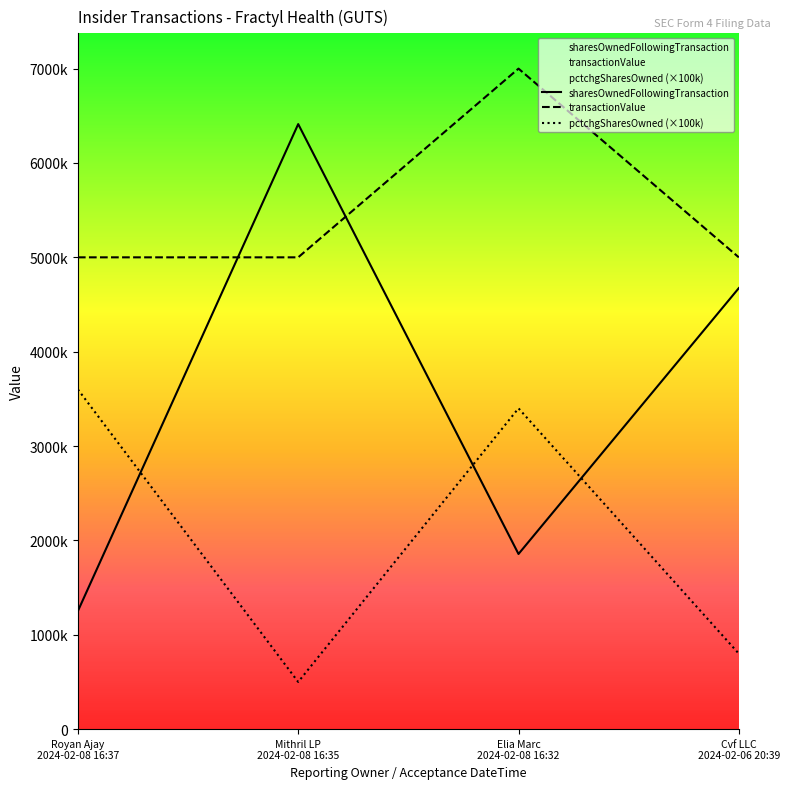

How many data points in transactionValue are above 4999995?

1